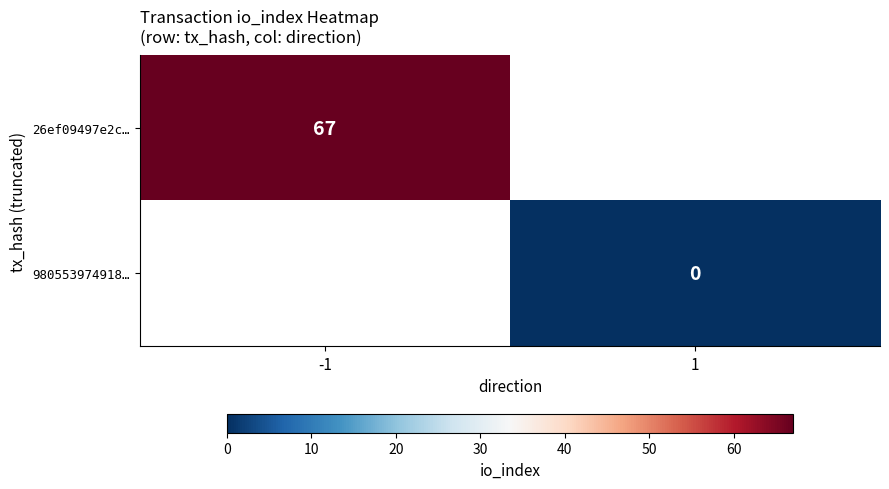

The 26ef09497e2c… series shows 67 at -1. True or false?

True